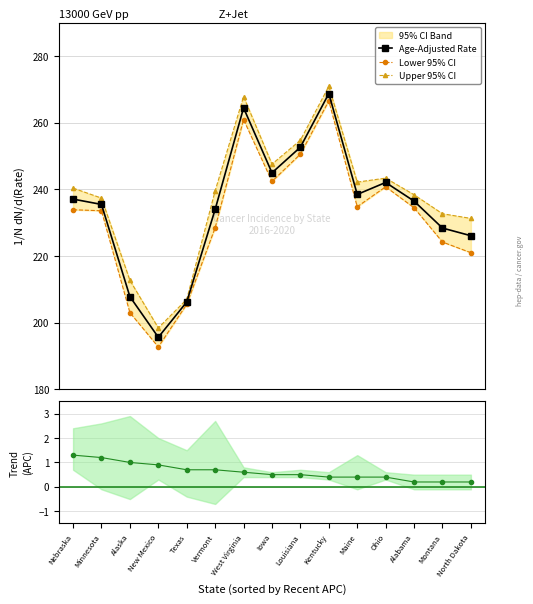

At which label is Upper 95% CI closest to 234?

Montana